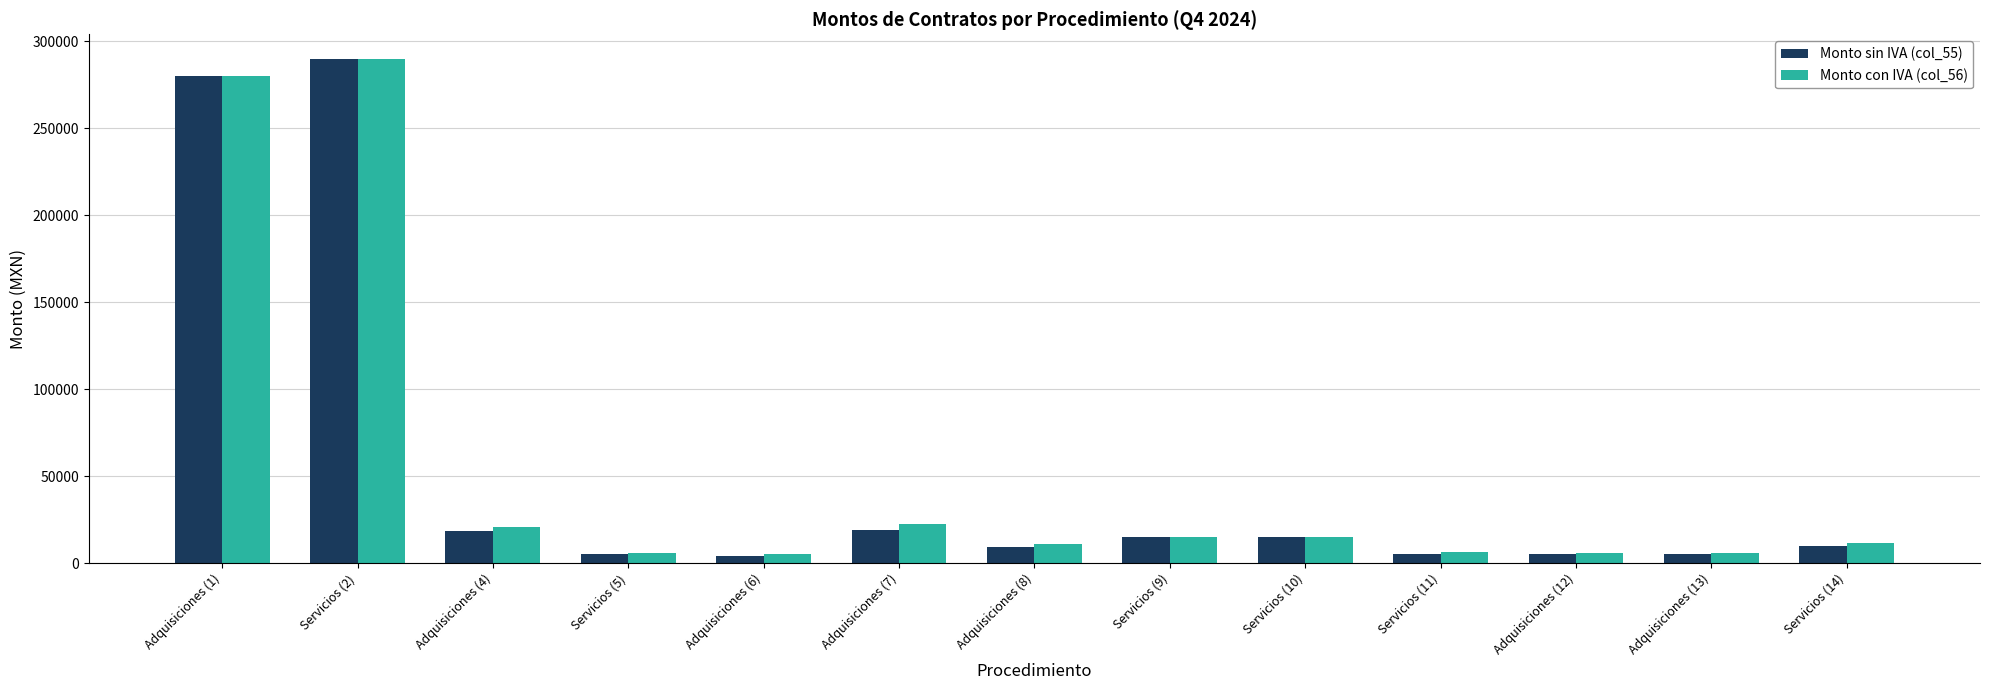

How many bars are there in each group?

2